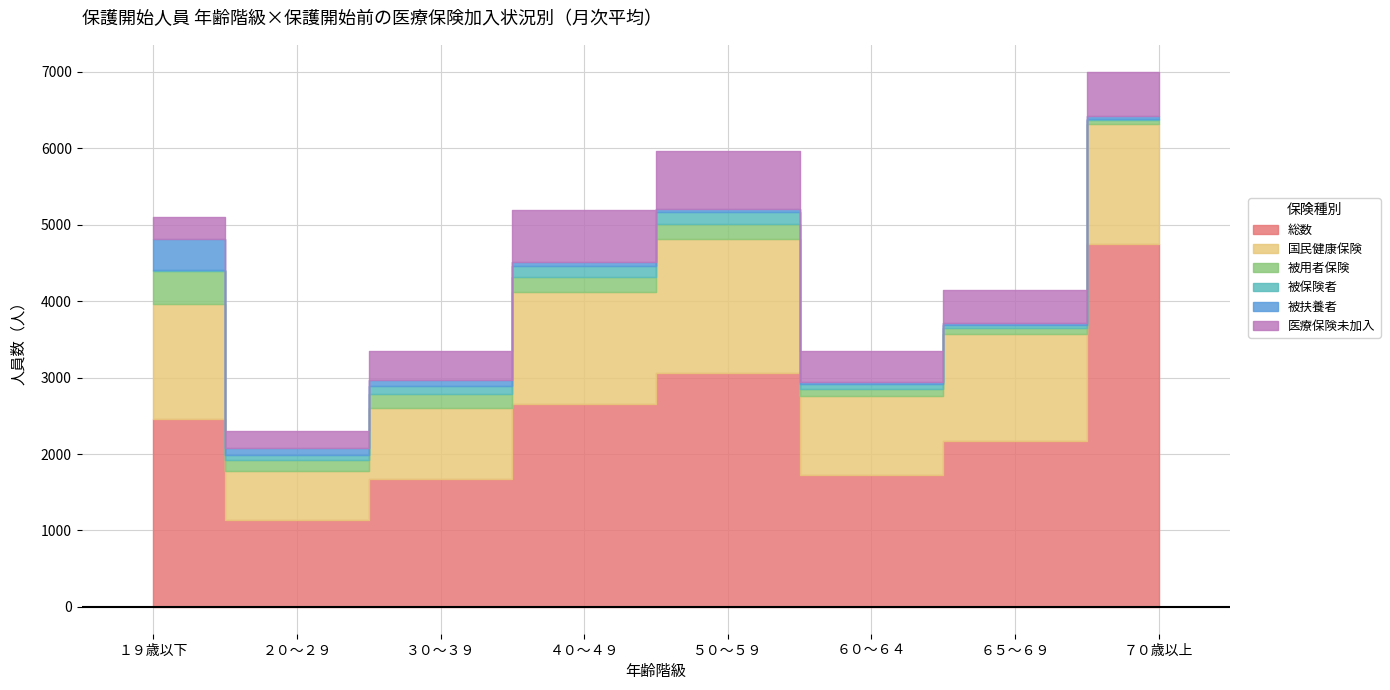

How many interior local peaks does the 被保険者 series have?

1